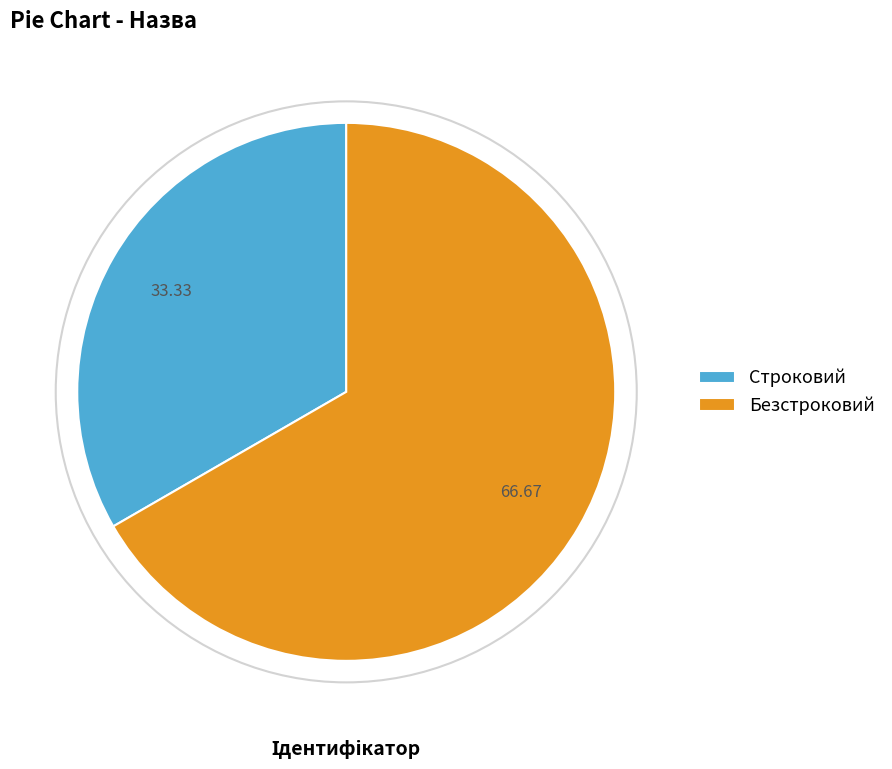

Which category has the smallest portion of the pie?

Строковий